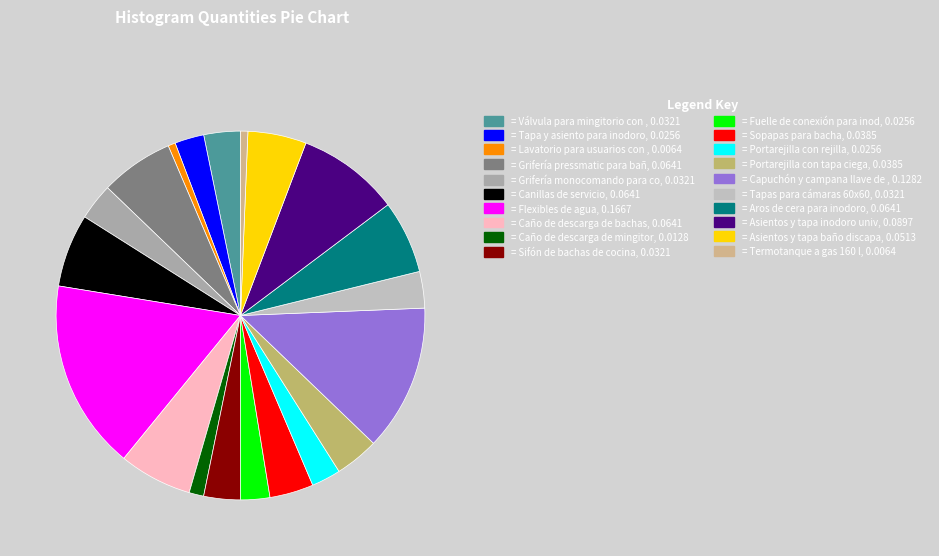

Rank the categories by value from lowest to highest.

Lavatorio para usuarios con movilidad reducida, Termotanque a gas 160 l, Caño de descarga de mingitorios, Tapa y asiento para inodoro, Fuelle de conexión para inodoro, Portarejilla con rejilla, Válvula para mingitorio con tapa, Grifería monocomando para cocina, Sifón de bachas de cocina, Tapas para cámaras 60x60, Sopapas para bacha, Portarejilla con tapa ciega, Asientos y tapa baño discapacitados, Grifería pressmatic para baño, Canillas de servicio, Caño de descarga de bachas, Aros de cera para inodoro, Asientos y tapa inodoro universal, Capuchón y campana llave de paso, Flexibles de agua